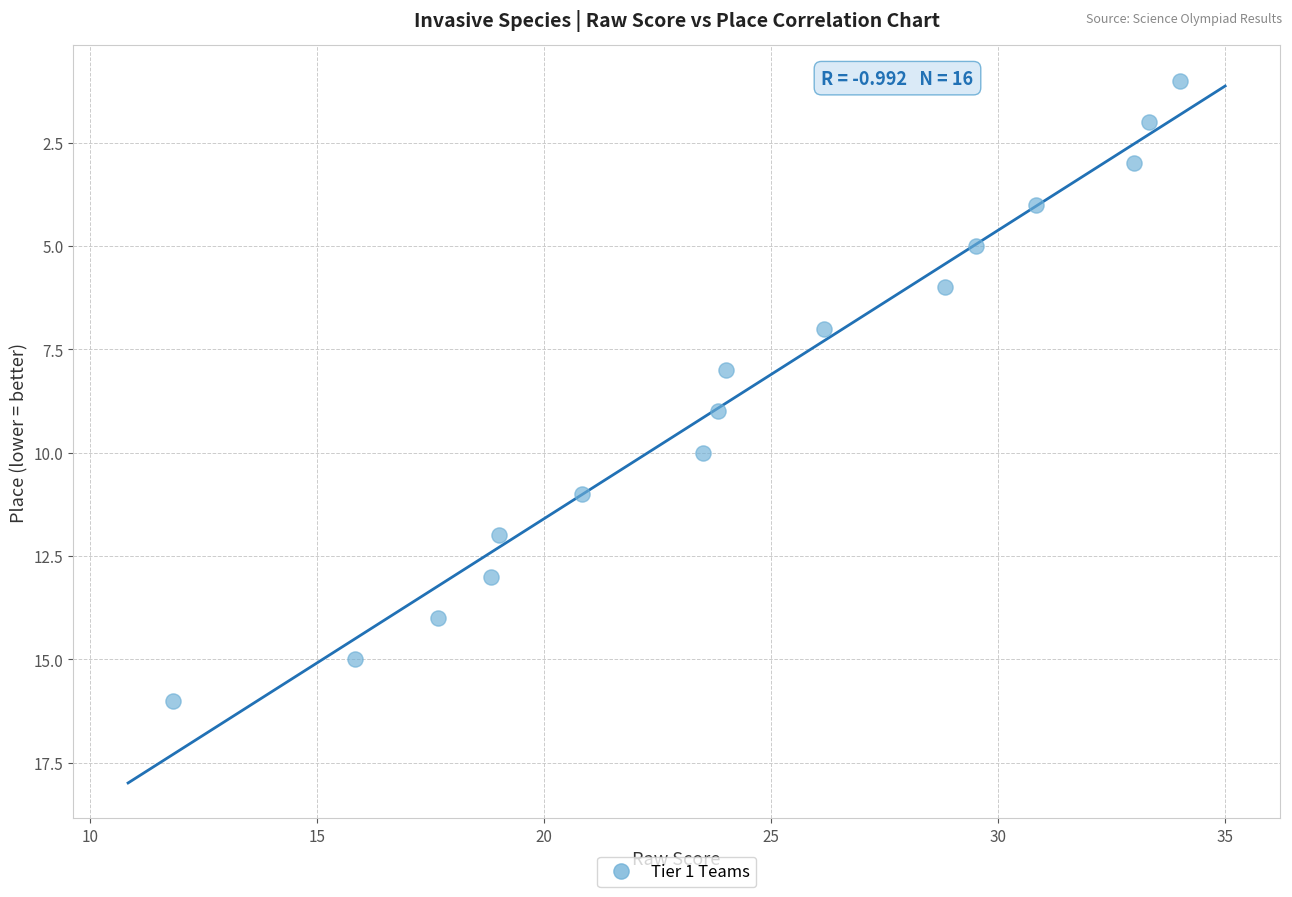

What is the range of Y values (max minus min)?

15